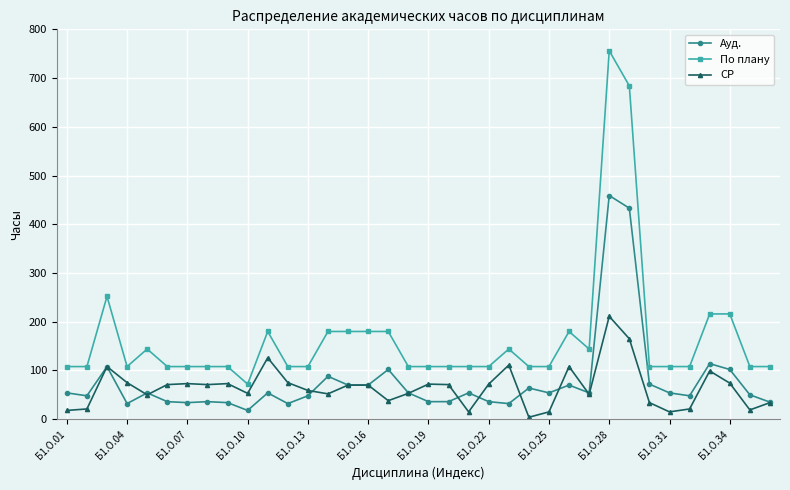

Which series has the largest total across all categories?

По плану